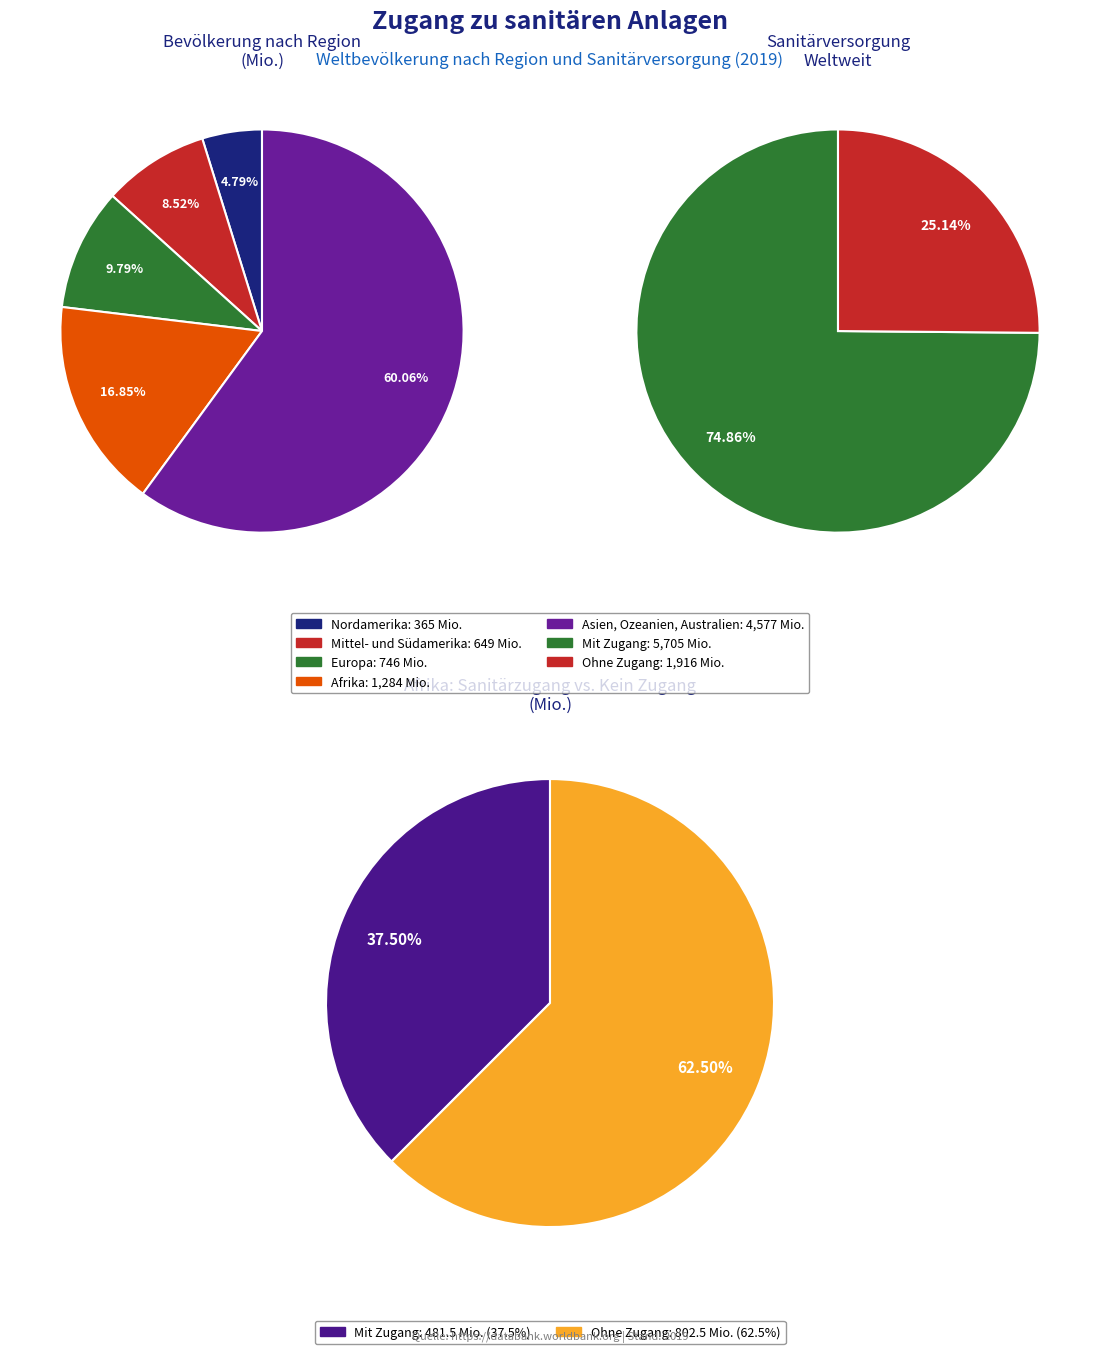

To the nearest percent, what portion does Europa represent?

10%